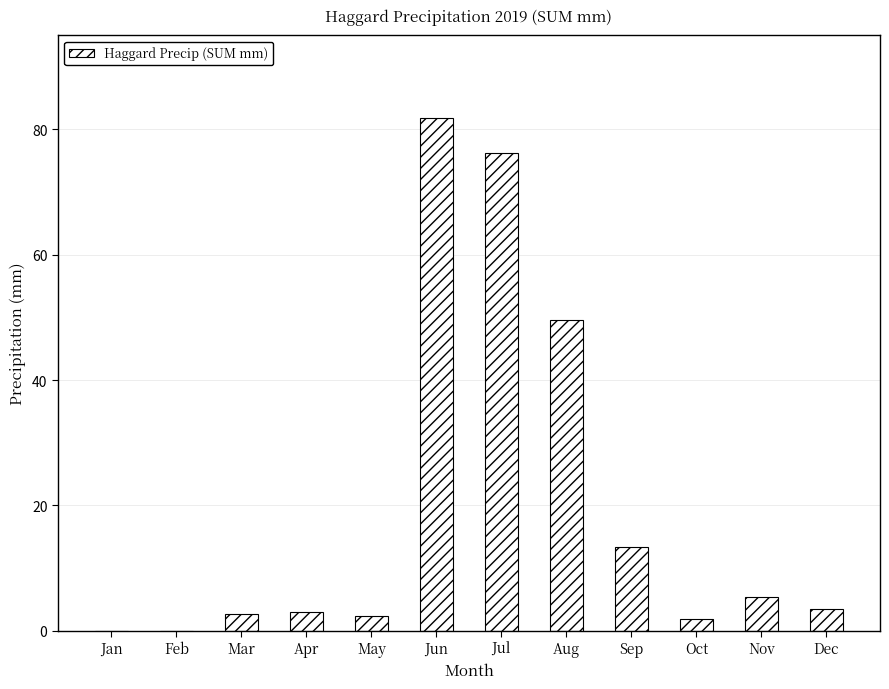

What is the greatest value displayed?

81.8